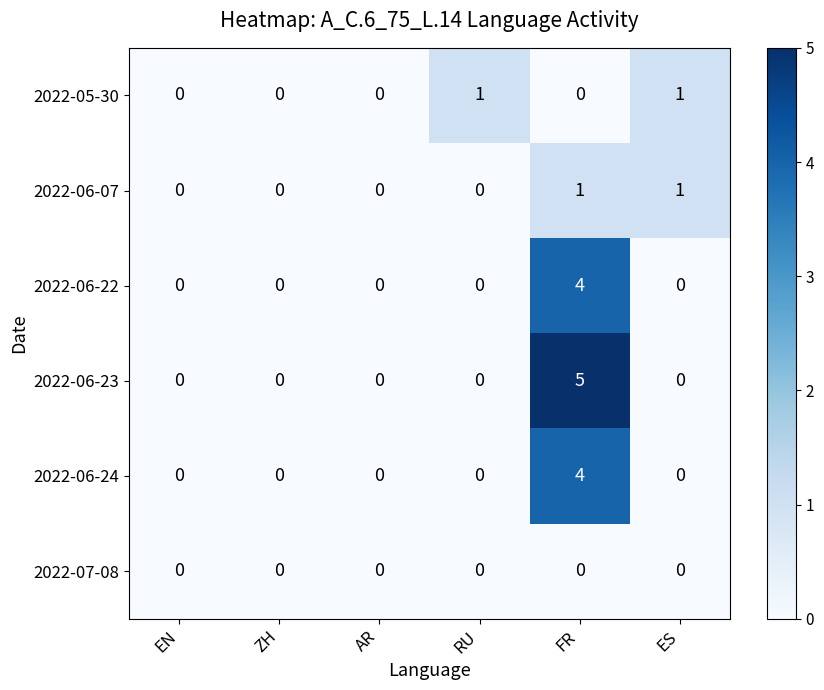

At which category is the sum across all series the highest?

FR